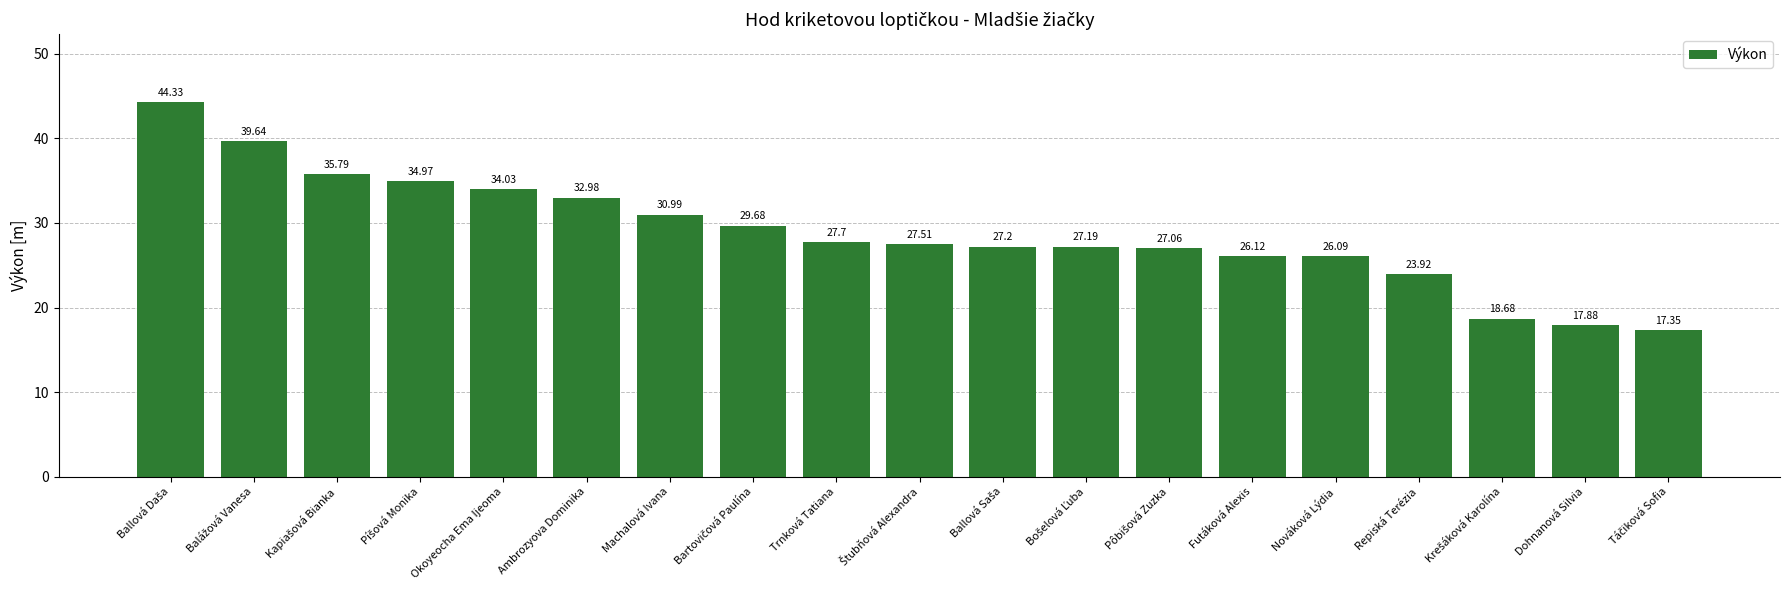

What is the ratio of the value at Machalová Ivana to the value at Repiská Terézia?

1.3